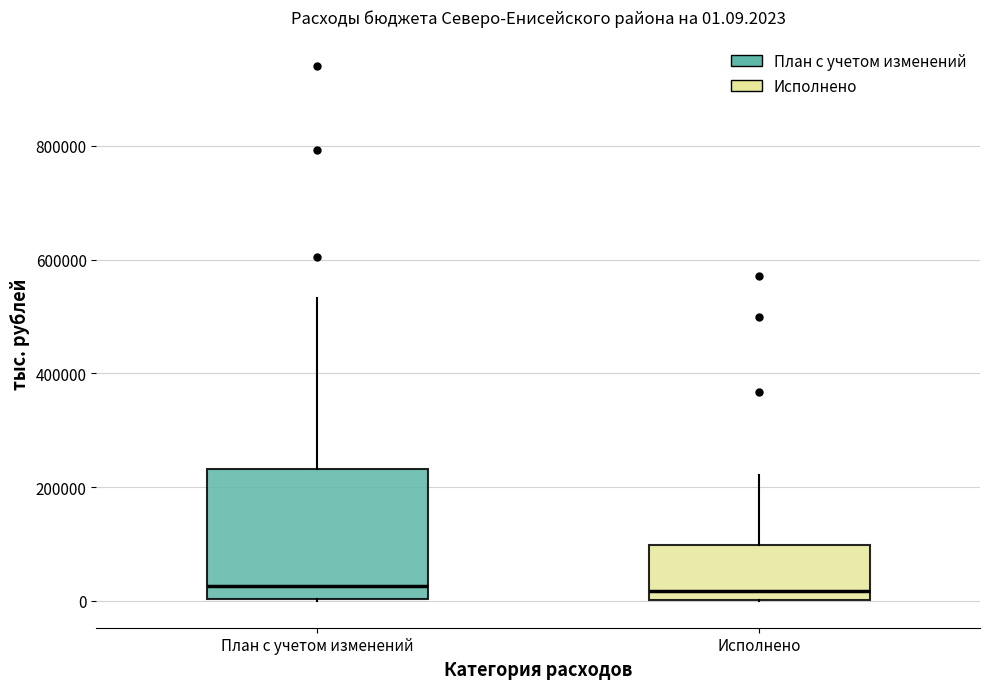

Which box is the tallest, from its lower edge to its upper edge?

План с учетом изменений